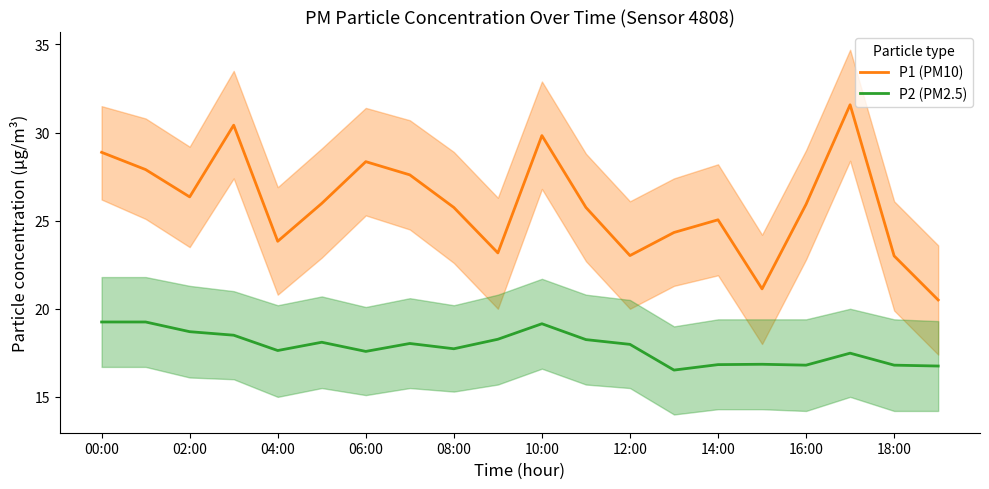

Which series has the widest spread of values?

P1 (PM10)